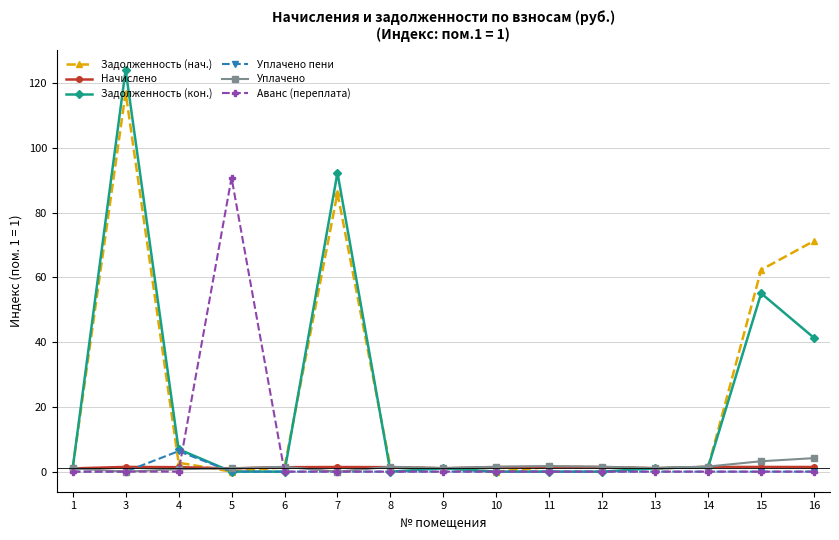

At which label does Аванс (переплата) reach its peak?

5